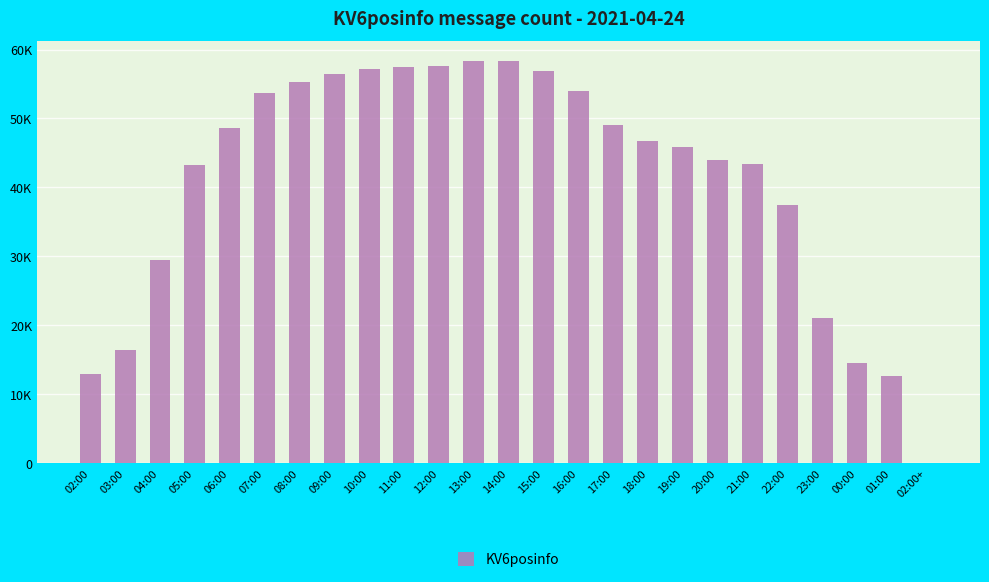

Reading left to right, list all the values displayed in this chart.

02:00=12918	03:00=16383	04:00=29528	05:00=43296	06:00=48549	07:00=53668	08:00=55236	09:00=56487	10:00=57142	11:00=57425	12:00=57652	13:00=58318	14:00=58346	15:00=56924	16:00=54013	17:00=49003	18:00=46771	19:00=45869	20:00=43934	21:00=43425	22:00=37437	23:00=21075	00:00=14577	01:00=12594	02:00+=3